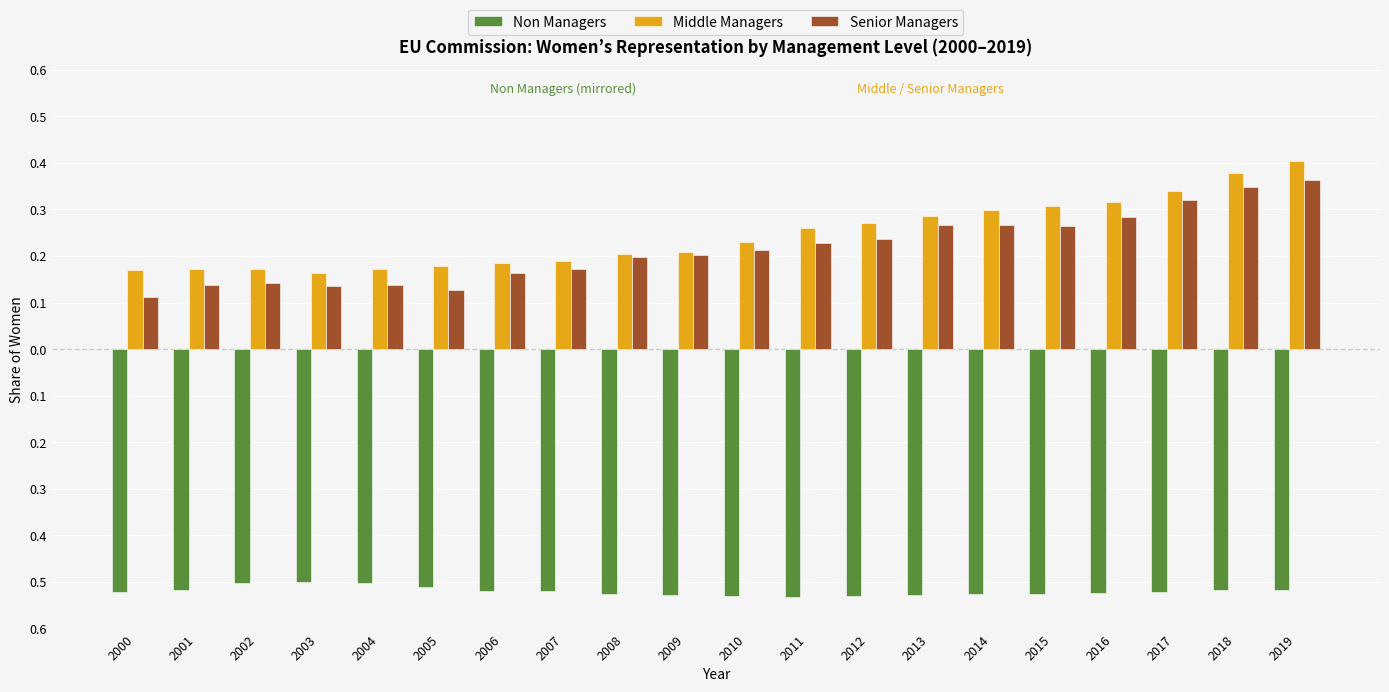

Between 2002 and 2010, which is larger?

2002